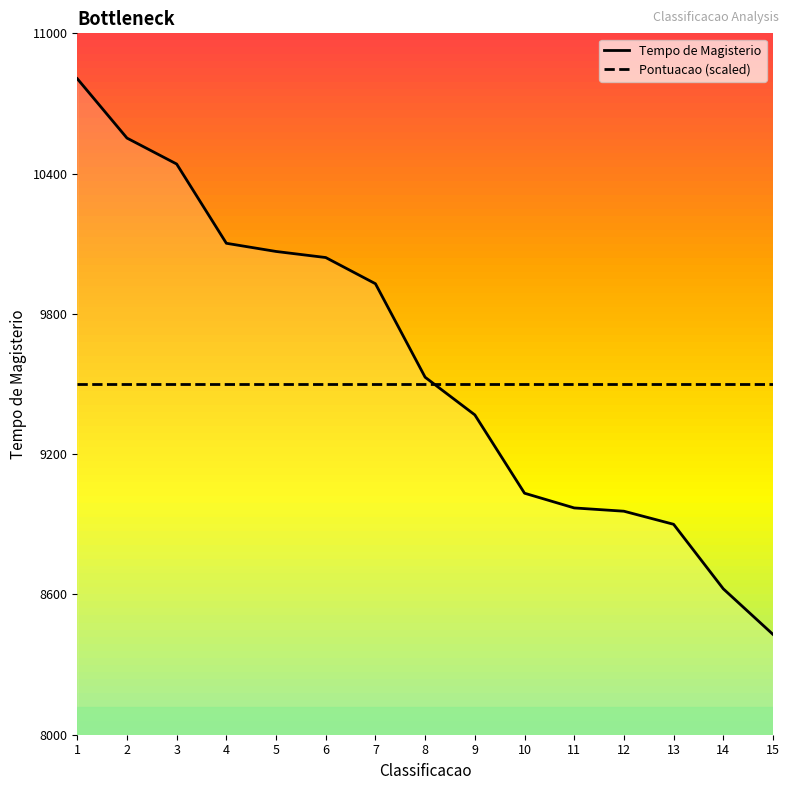

What is the minimum value for Pontuacao (scaled)?

9500